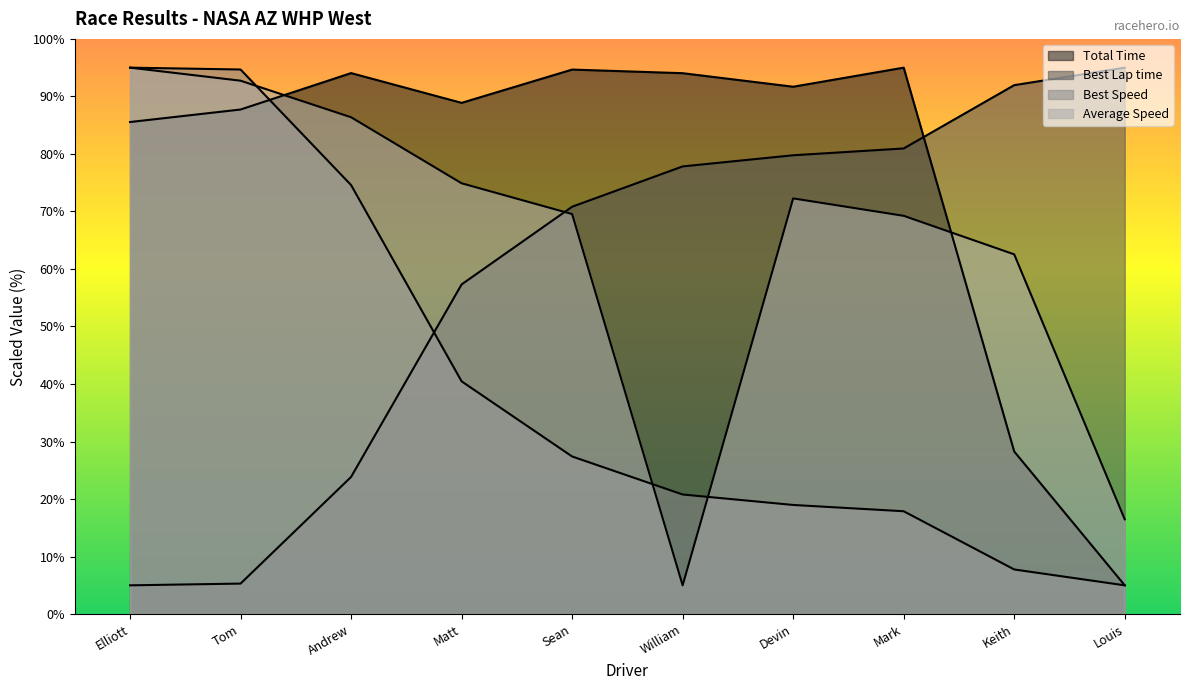

The value of Total Time at Tom is 87.7. True or false?

True